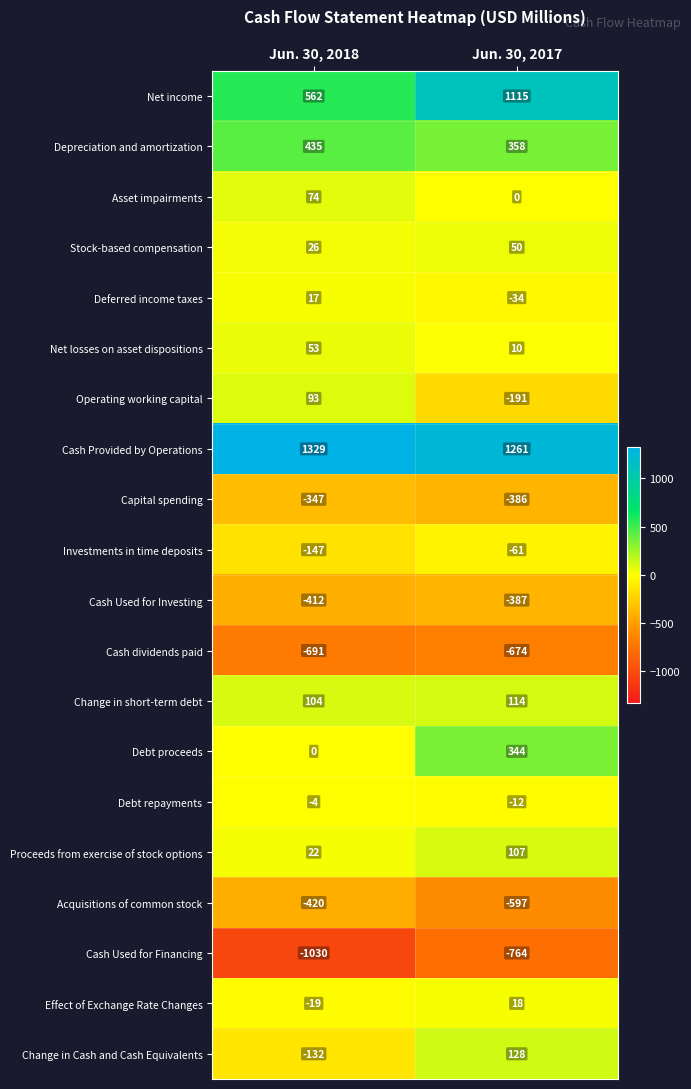

Which series has the largest range (max minus min)?

Net income